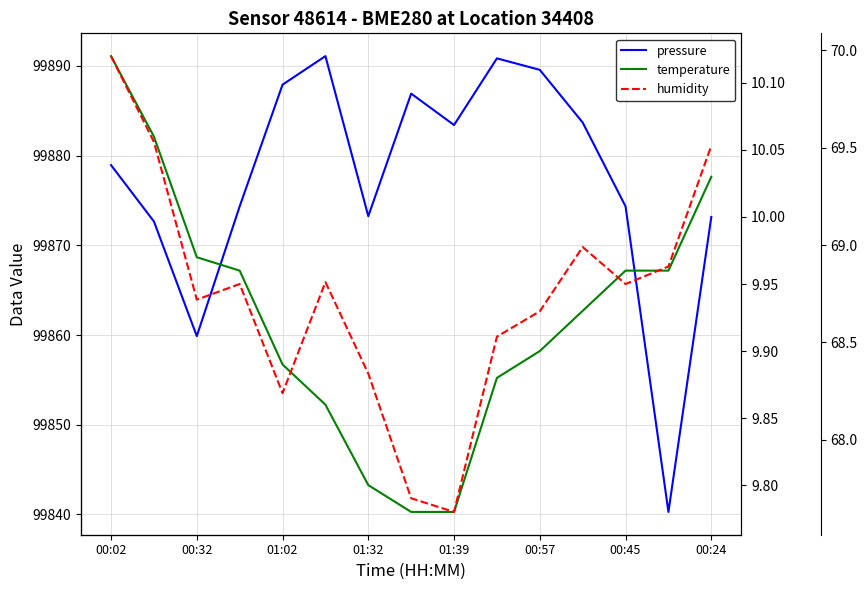

List the series in order of their peak value, lowest first.

temperature, humidity, pressure